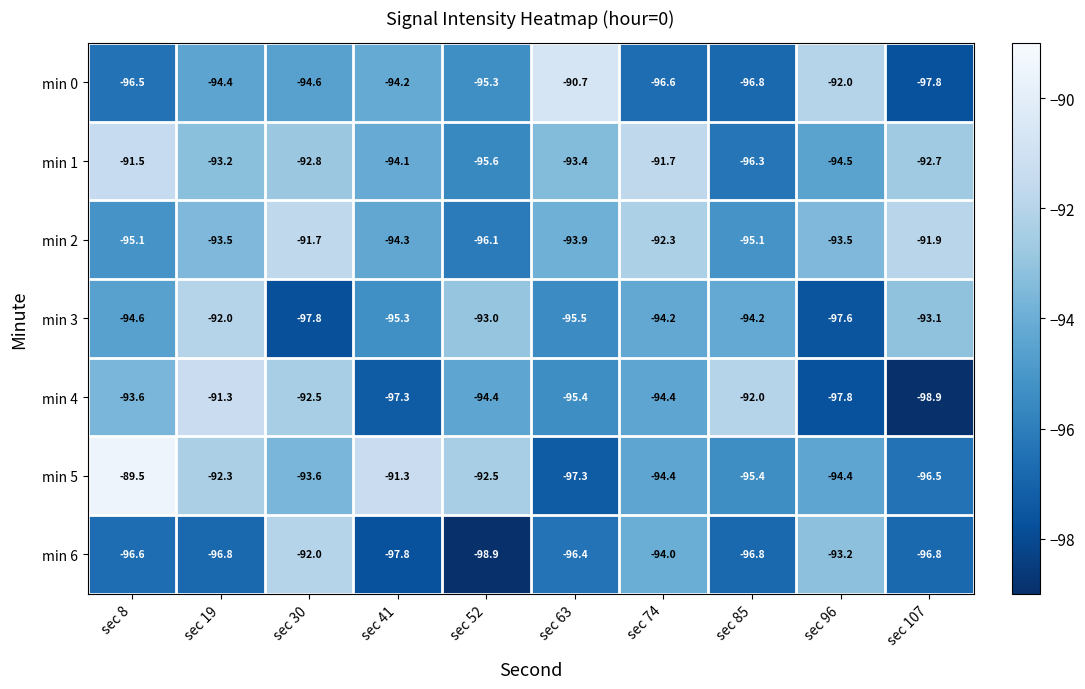

What is the maximum value for min 5?

-89.5